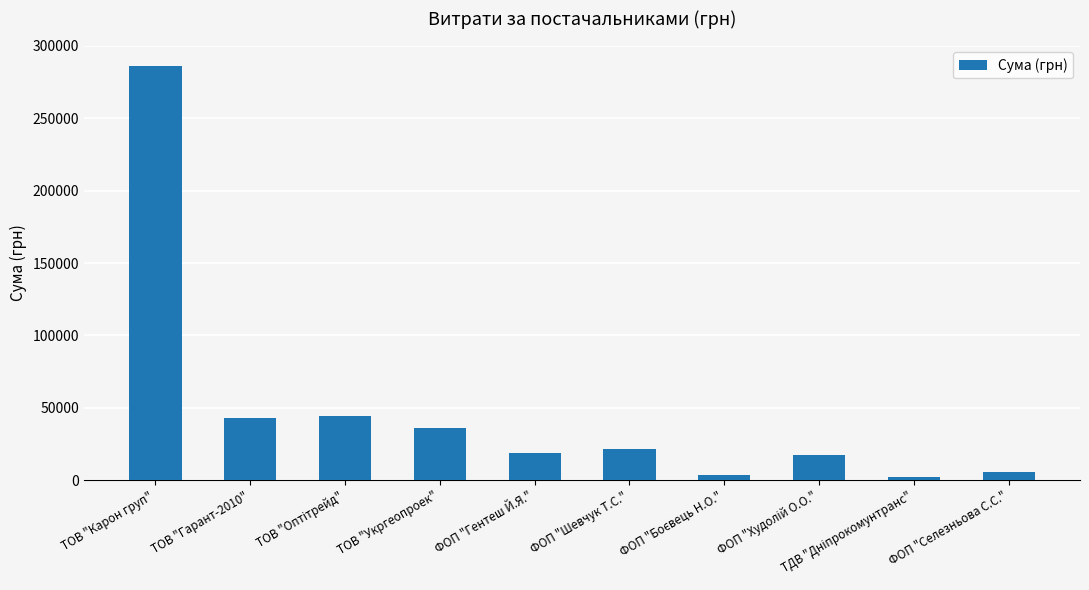

What is the value of the 4th bar from the left?

35965.4